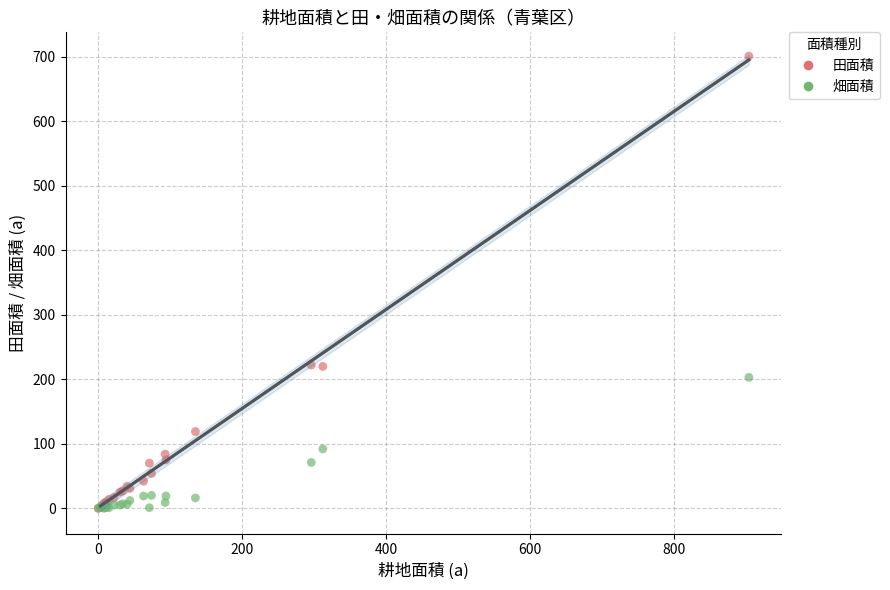

Which series has the largest Y range (max minus min)?

田面積